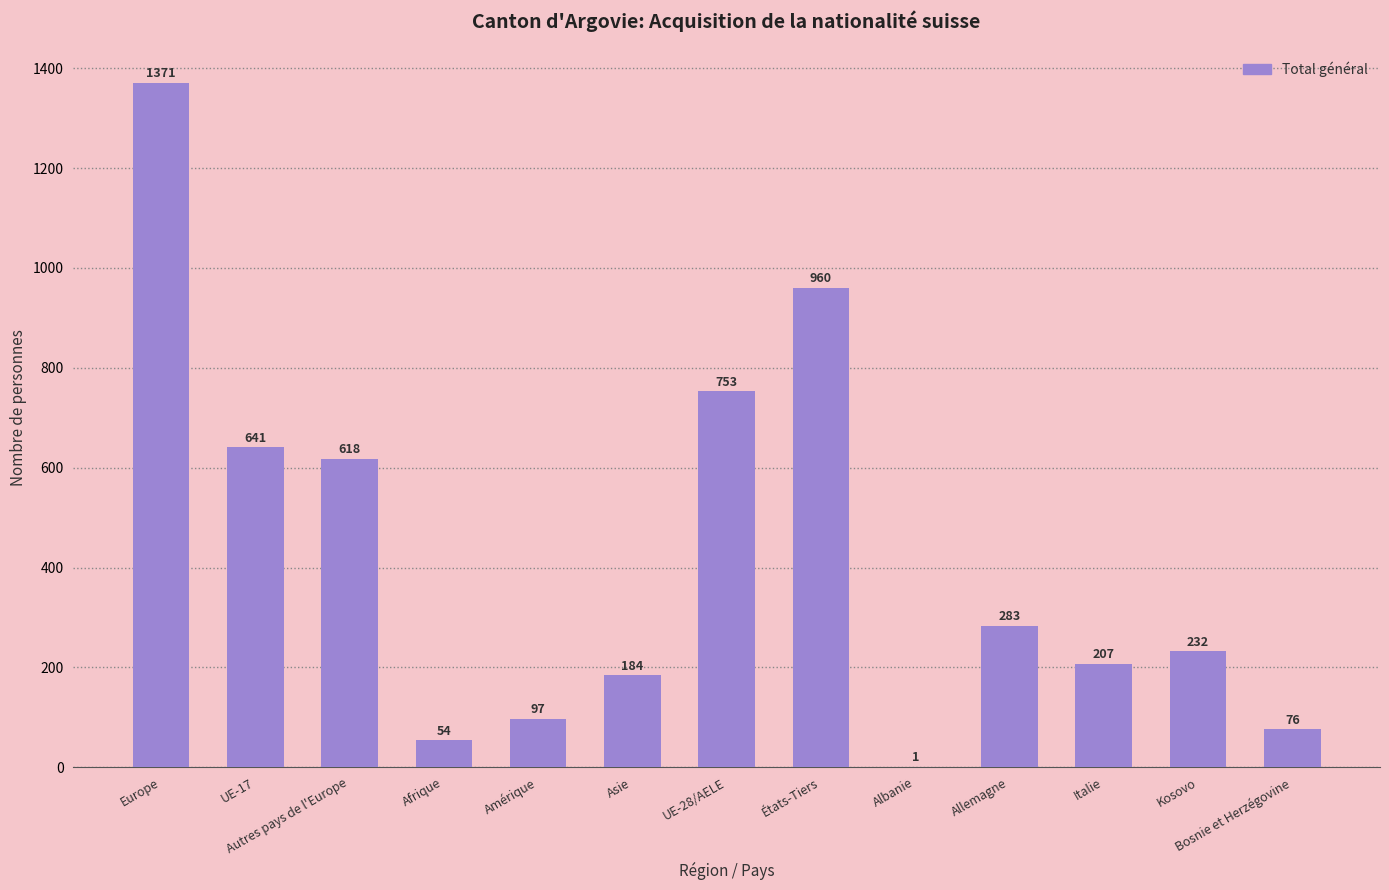

Where does the data first go above 232?

Europe